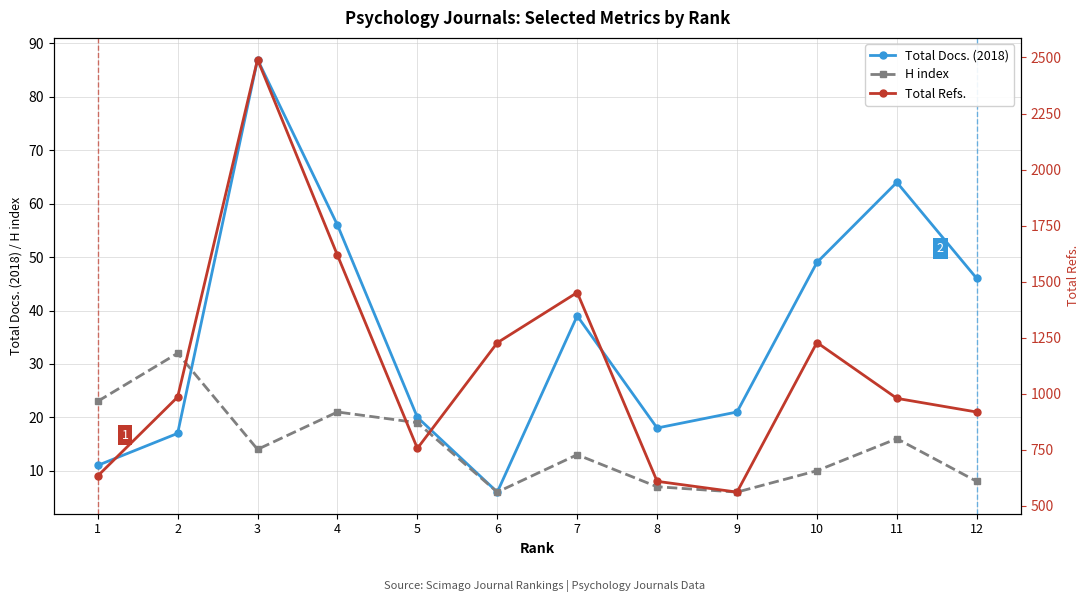

What is the difference between the highest and lowest values at 5?

738